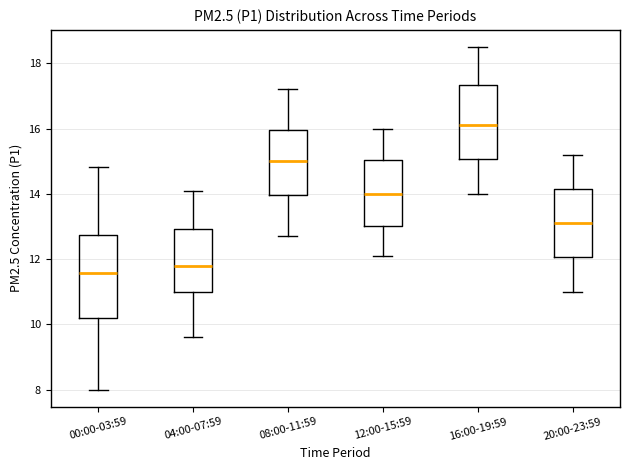

Reading left to right, transcribe this box plot: for each box, give where its median line is, the range the box spans, and where its two whiskers end, as read against the y-axis. The values are not printed on the chart, so give them approximately, as read against the axis.

00:00-03:59: median 11.6, box 10.2 to 12.8, whiskers 8.0 to 14.8
04:00-07:59: median 11.8, box 11.0 to 13.0, whiskers 9.6 to 14.2
08:00-11:59: median 15.0, box 14.0 to 16.0, whiskers 12.8 to 17.2
12:00-15:59: median 14.0, box 13.0 to 15.0, whiskers 12.2 to 16.0
16:00-19:59: median 16.2, box 15.0 to 17.4, whiskers 14.0 to 18.6
20:00-23:59: median 13.2, box 12.0 to 14.2, whiskers 11.0 to 15.2